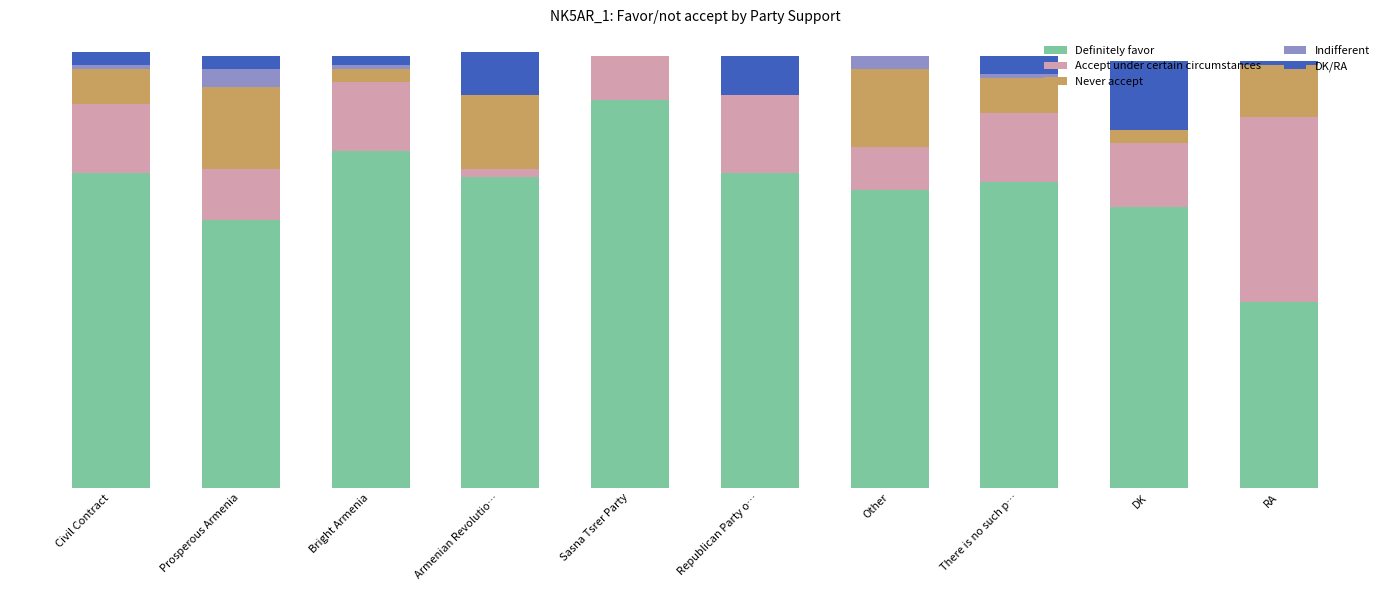

What is the difference between the second highest and second lowest values in the Never accept series?

18